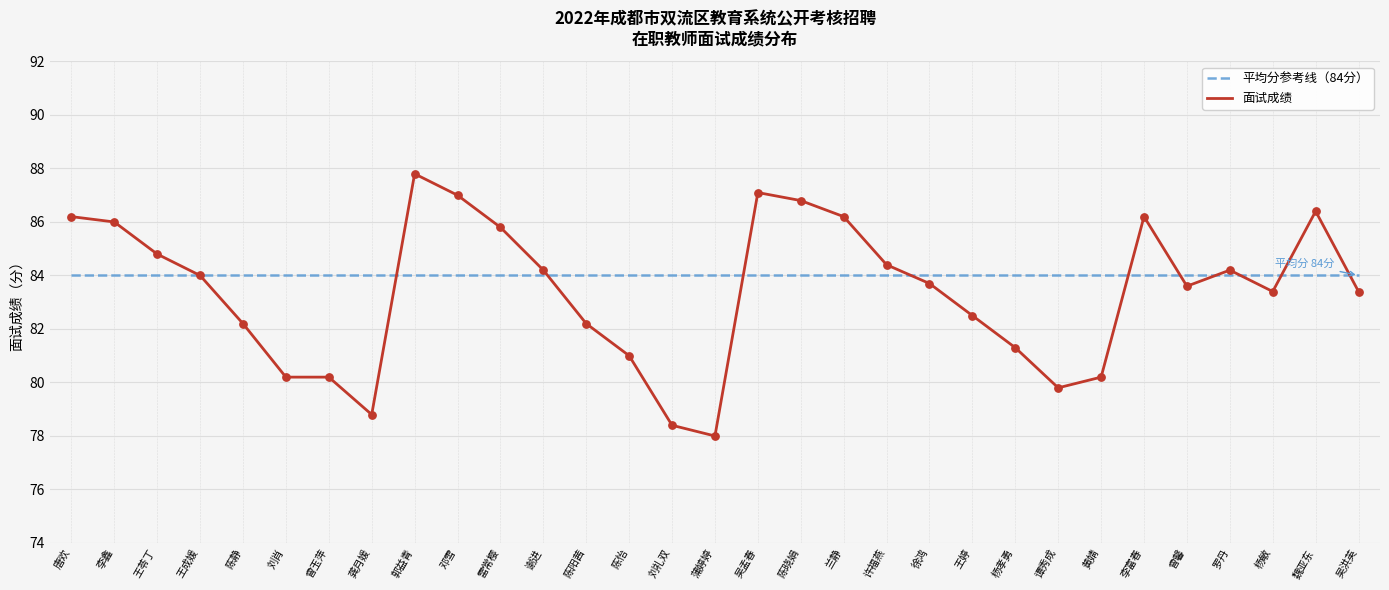

Which series has the largest total across all categories?

平均分参考线（84分）